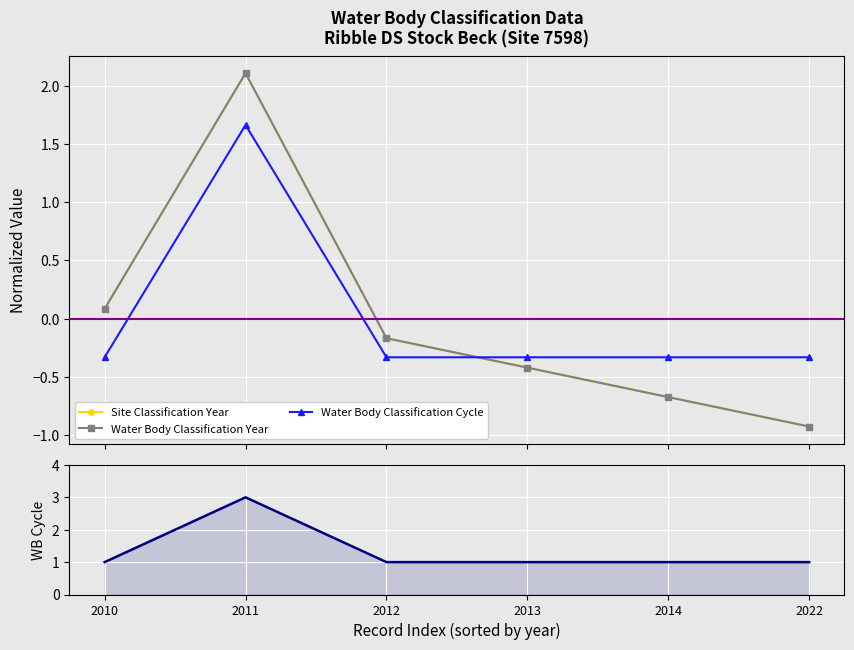

At which label is Water Body Classification Cycle closest to 2?

2010